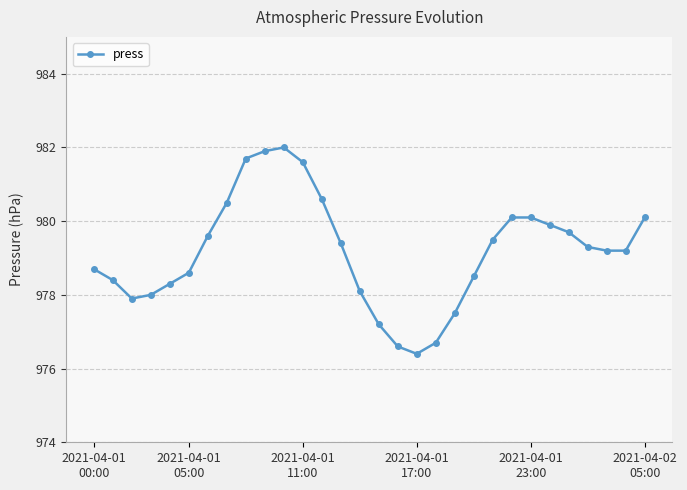

Reading left to right, transcribe all the data shown in this chart.

978.7	978.4	977.9	978.0	978.3	978.6	979.6	980.5	981.7	981.9	982.0	981.6	980.6	979.4	978.1	977.2	976.6	976.4	976.7	977.5	978.5	979.5	980.1	980.1	979.9	979.7	979.3	979.2	979.2	980.1